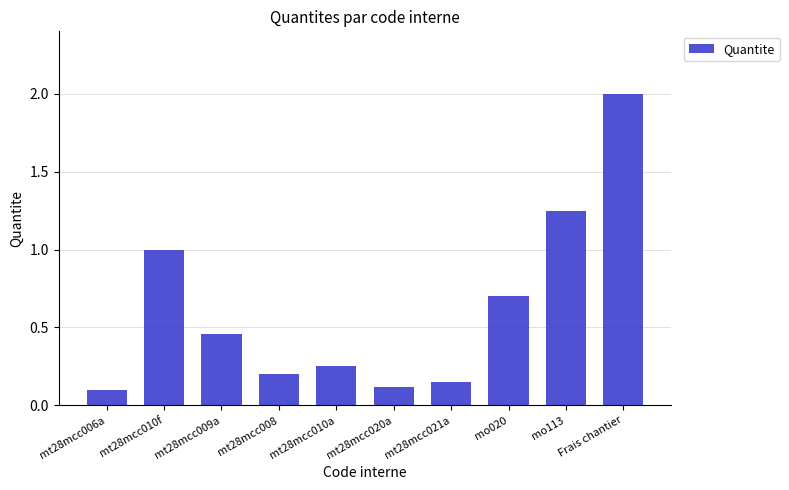

What is the sum of all values?

6.2